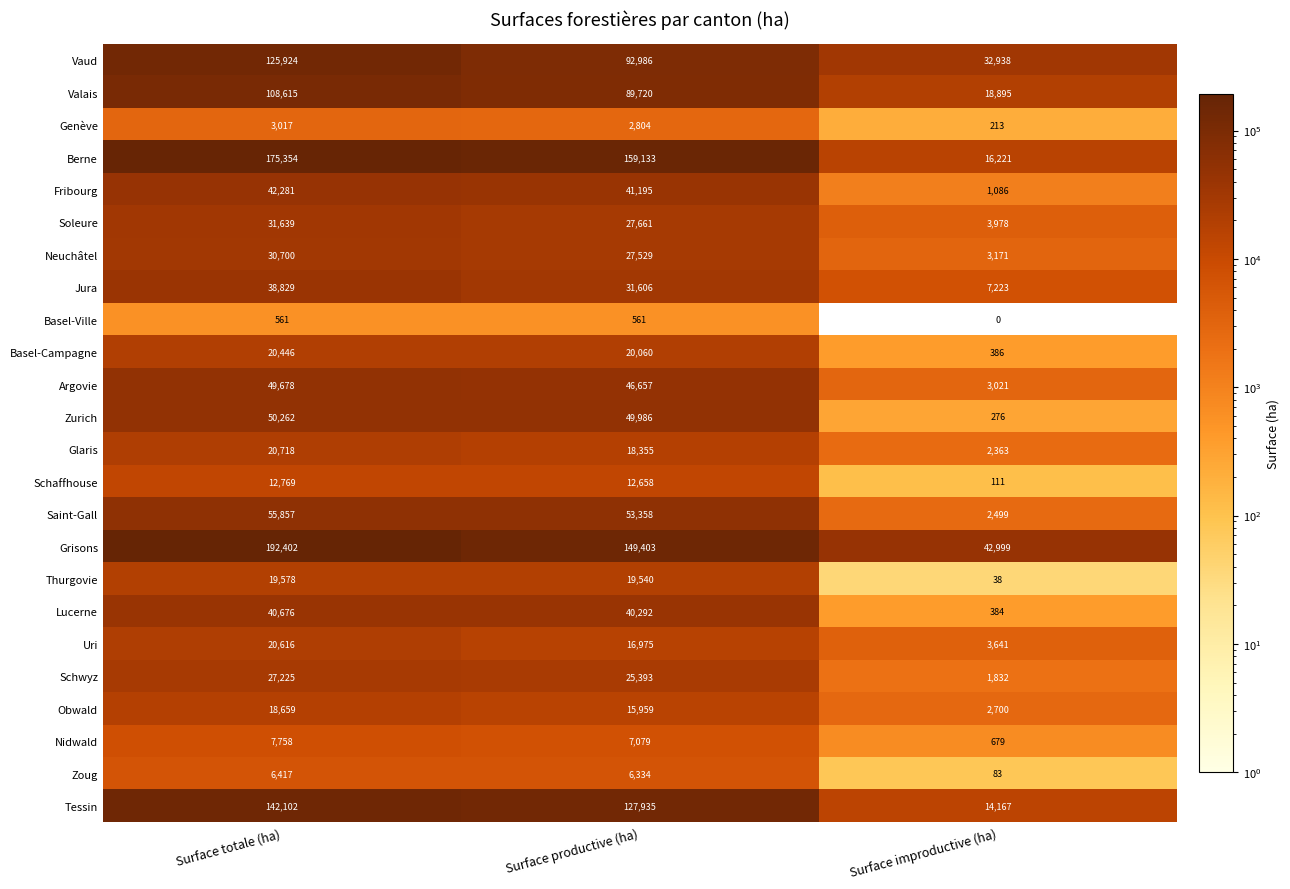

What is the average value of the Tessin series?

94735